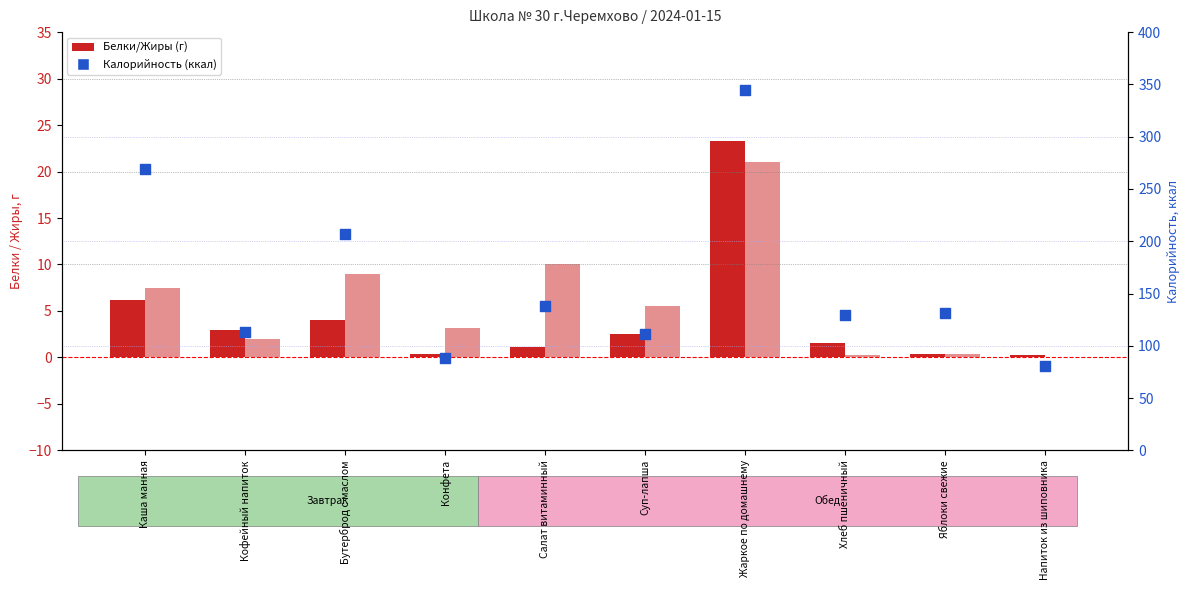

What is the total value across all series at Яблоки свежие?

132.4